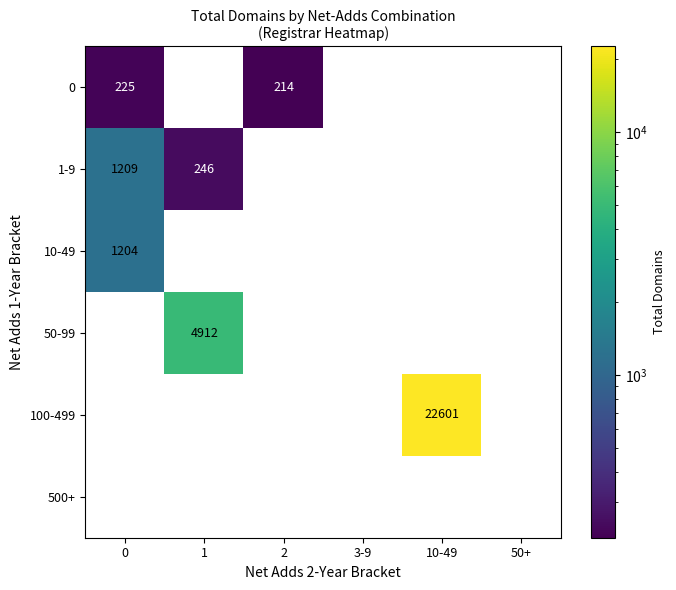

What is the sum of all 100-499 values?

22601